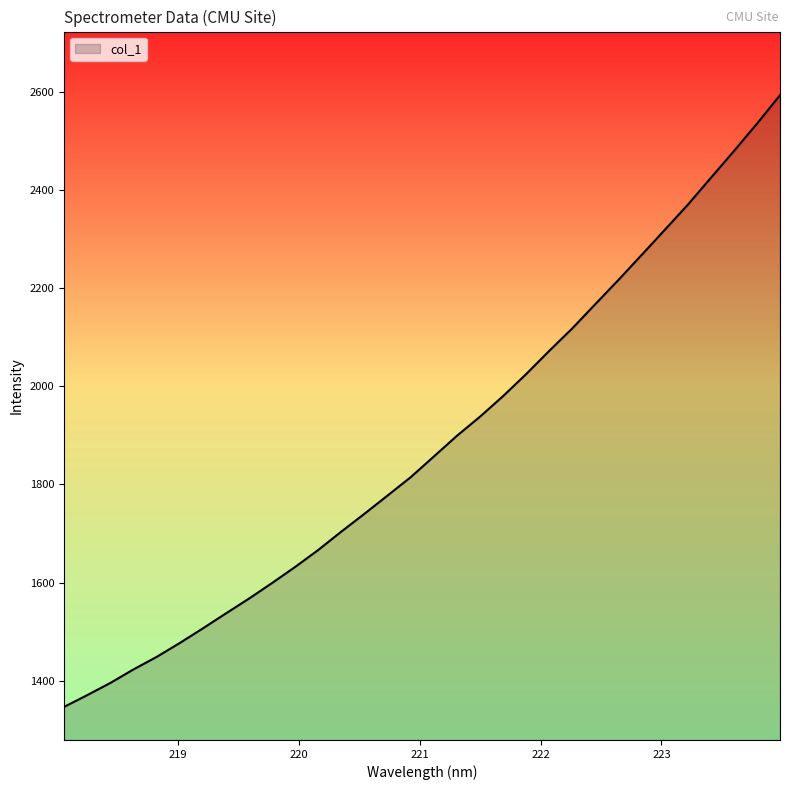

Does the chart have visible grid lines?

No